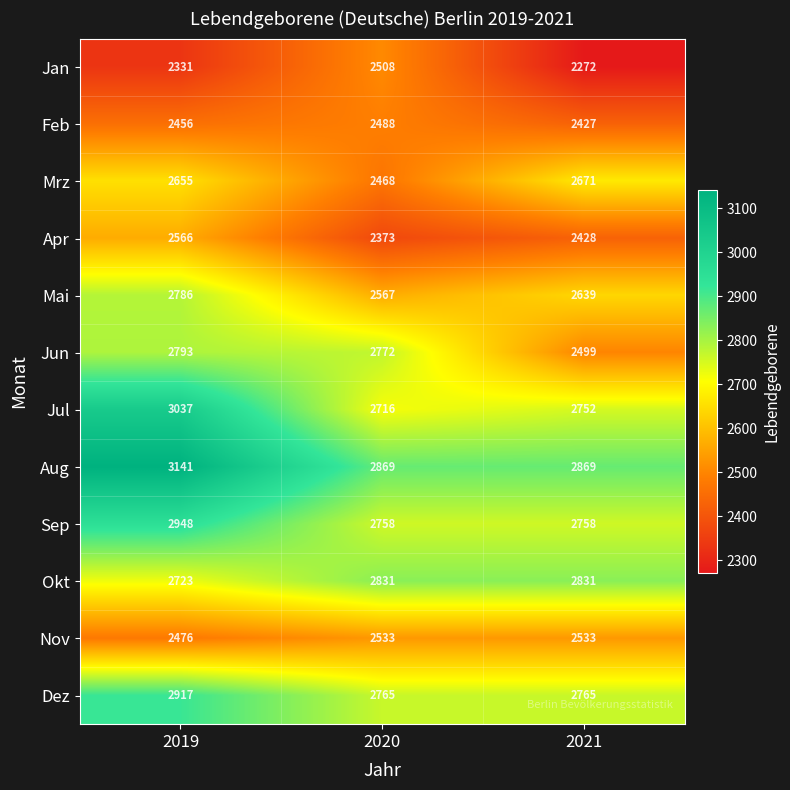

Is it true that Mai equals 2639 at 2021?

True